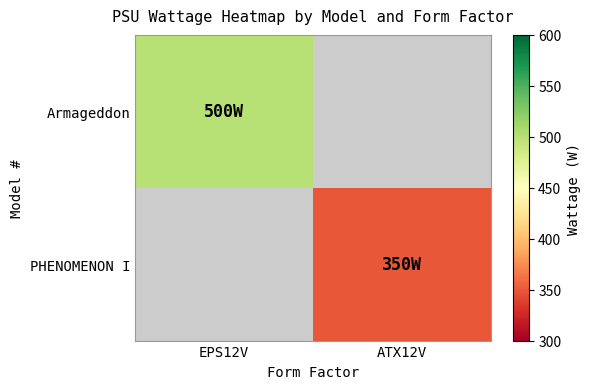

Between EPS12V and ATX12V, which series saw the biggest shift?

Armageddon